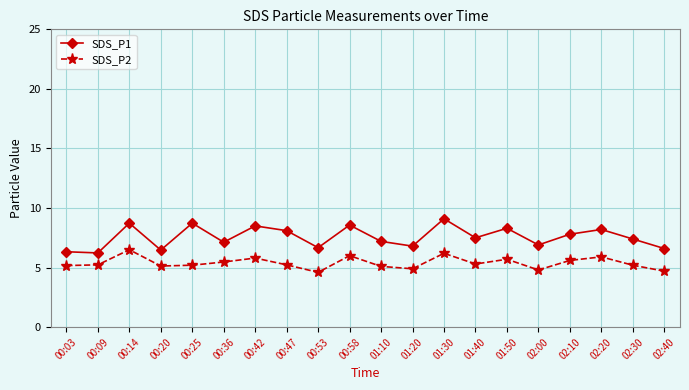

Rank the series by their average value, from highest to lowest.

SDS_P1, SDS_P2